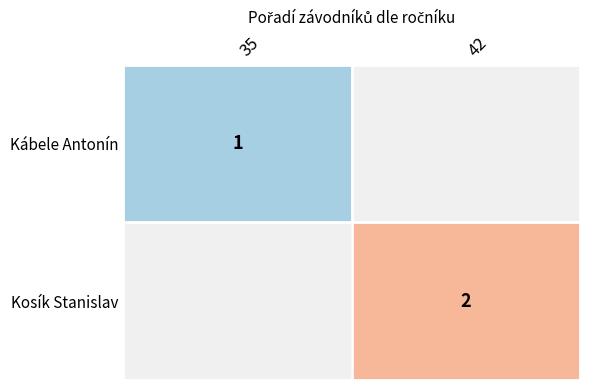

How many series are shown in this chart?

2